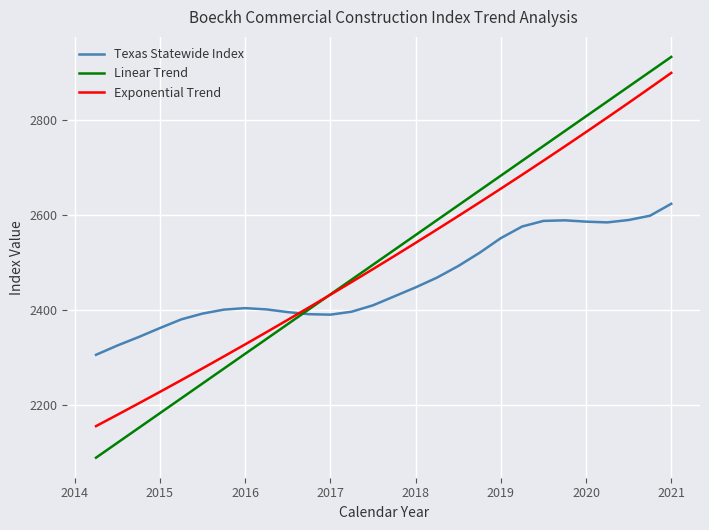

True or false: Linear Trend has more than 0 interior local peaks.

False